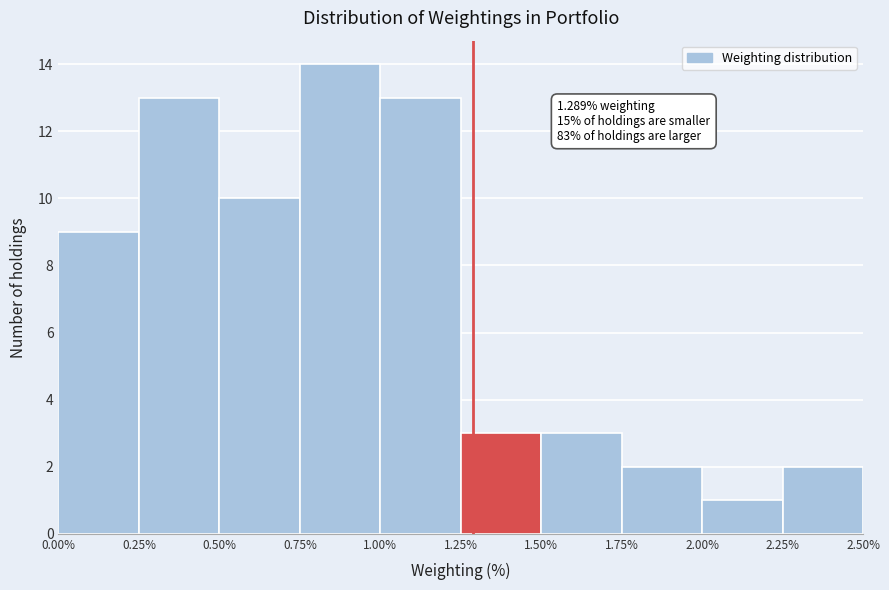

Over which range of the x-axis is the bar tallest?

0.75% to 1.00%